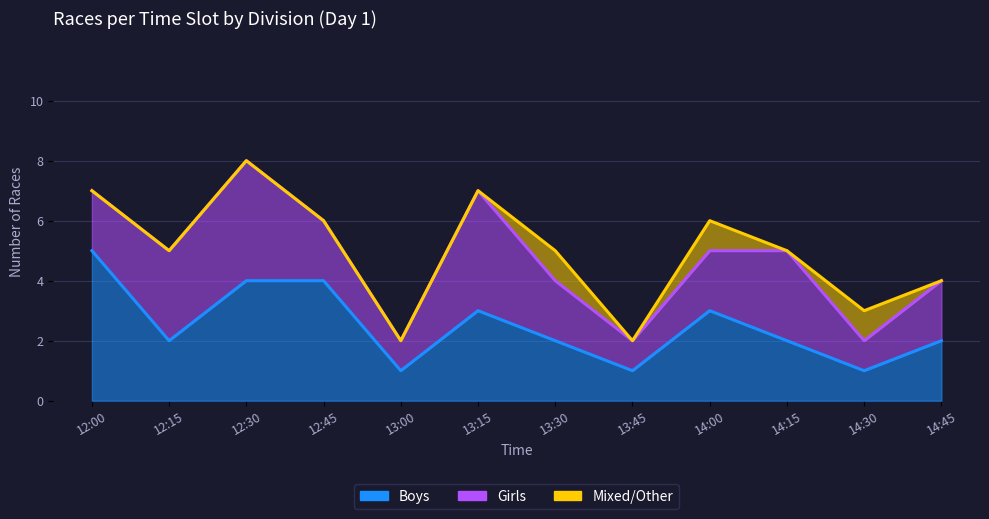

Reading right to left, list all the values displayed in this chart.

Boys: 2	1	2	3	1	2	3	1	4	4	2	5
Girls: 2	1	3	2	1	2	4	1	2	4	3	2
Mixed: 0	1	0	1	0	1	0	0	0	0	0	0